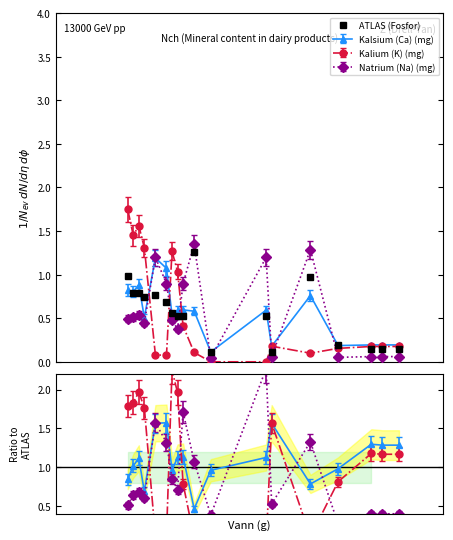

Reading left to right, transcribe all the data shown in this chart.

1.0	0.8	0.8	0.7	0.8	0.7	0.6	0.5	0.5	1.3	0.1	0.5	0.1	1.0	0.2	0.1	0.2	0.2